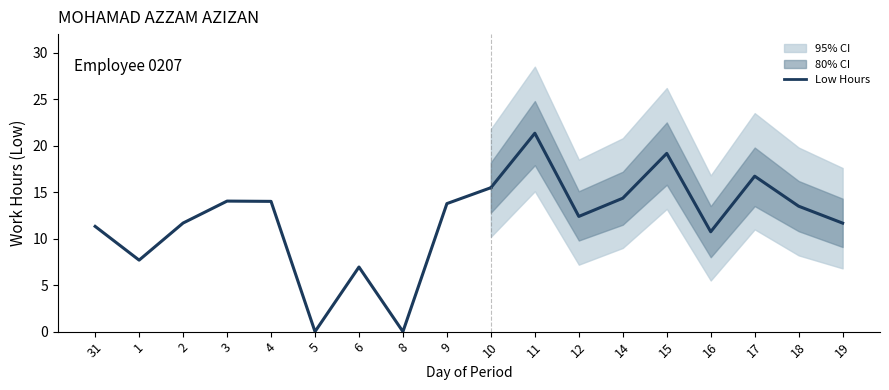

Rank the categories by value from lowest to highest.

5, 8, 6, 1, 16, 31, 19, 2, 12, 18, 9, 4, 3, 14, 10, 17, 15, 11